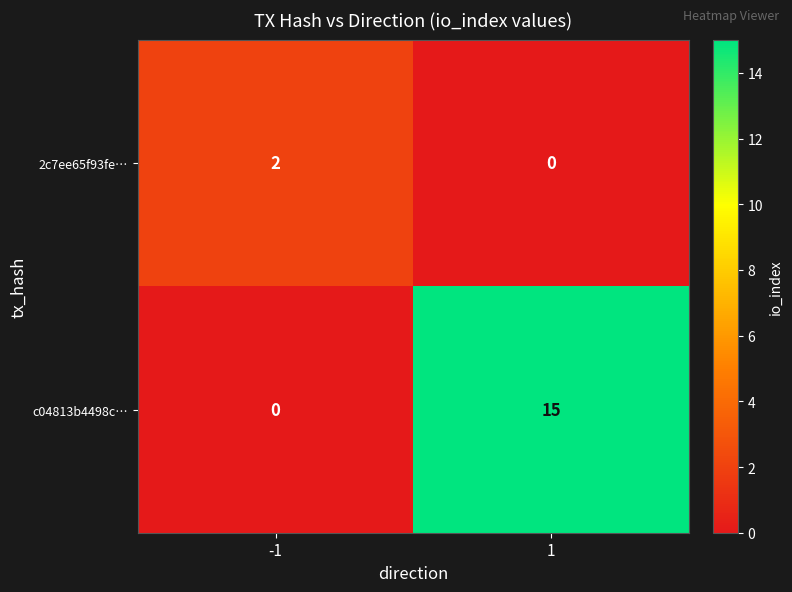

Reading right to left, transcribe all the data shown in this chart.

2c7ee65f93fe…: 1=0	-1=2
c04813b4498c…: 1=15	-1=0